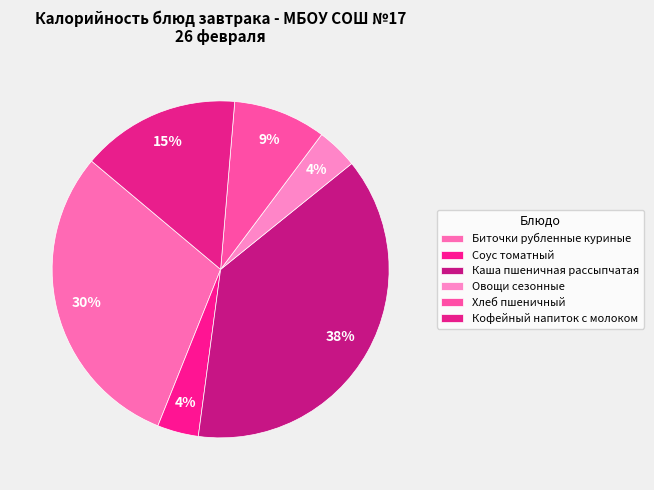

Rank the categories by value from highest to lowest.

Каша пшеничная рассыпчатая, Биточки рубленные куриные, Кофейный напиток с молоком, Хлеб пшеничный, Соус томатный, Овощи сезонные